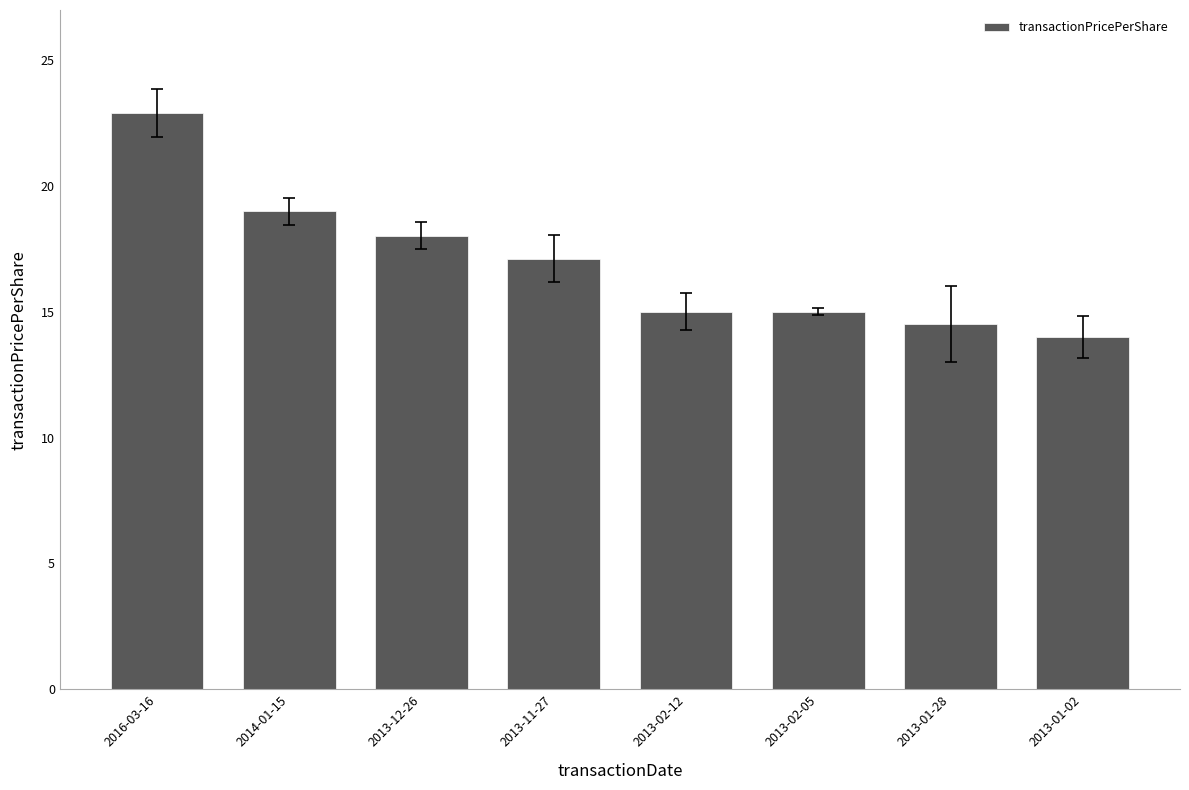

What is the difference between the values at 2016-03-16 and 2013-01-28?

8.4